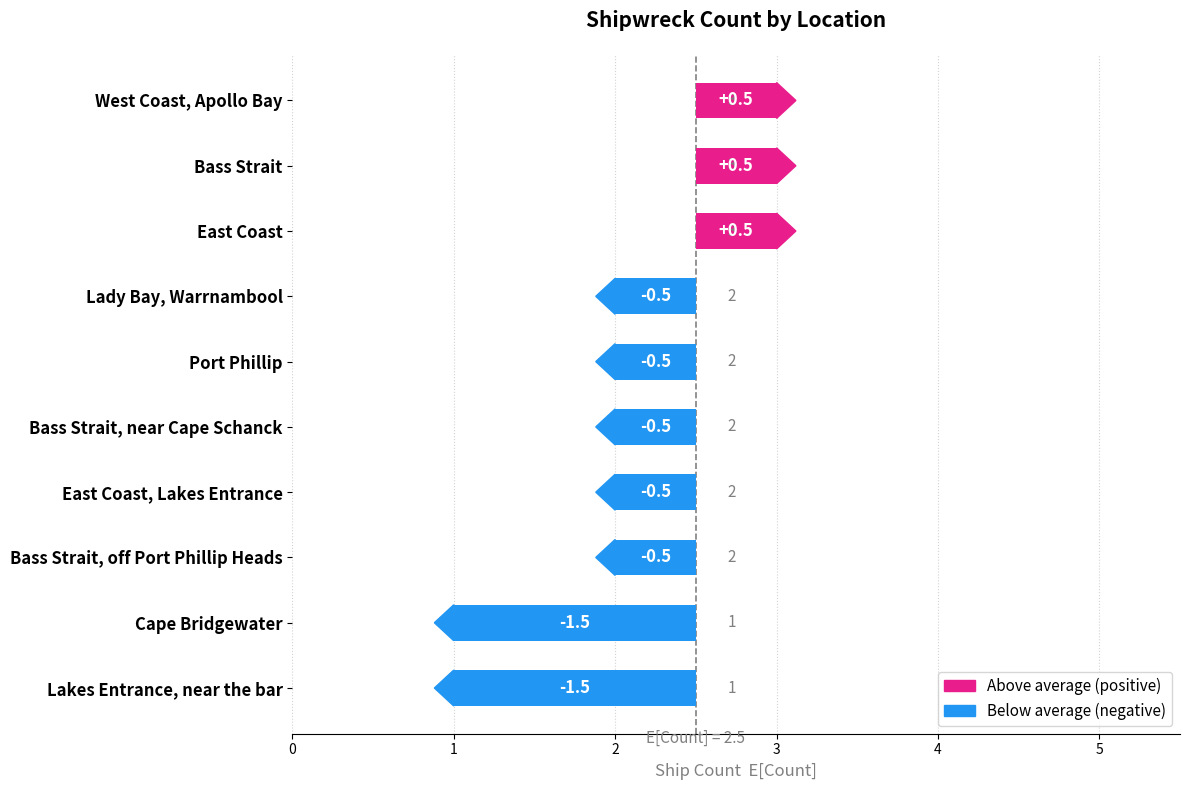

Reading right to left, transcribe all the data shown in this chart.

1	1	2	2	2	2	2	3	3	3